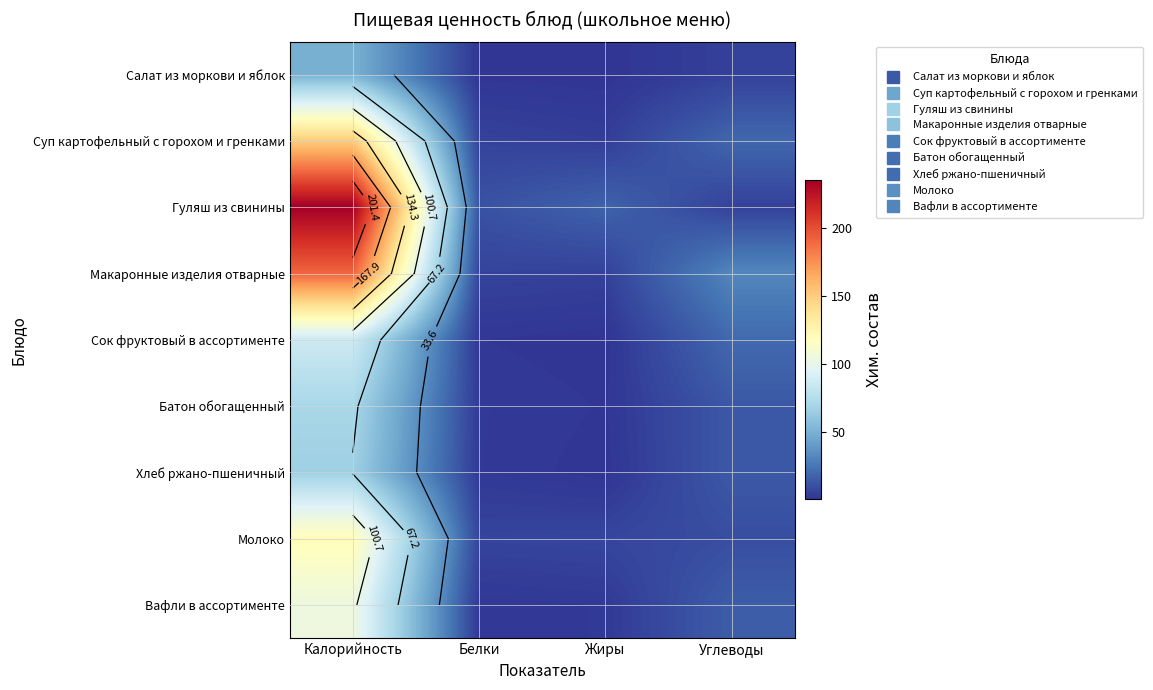

How many data points in Молоко are less than 9?

2